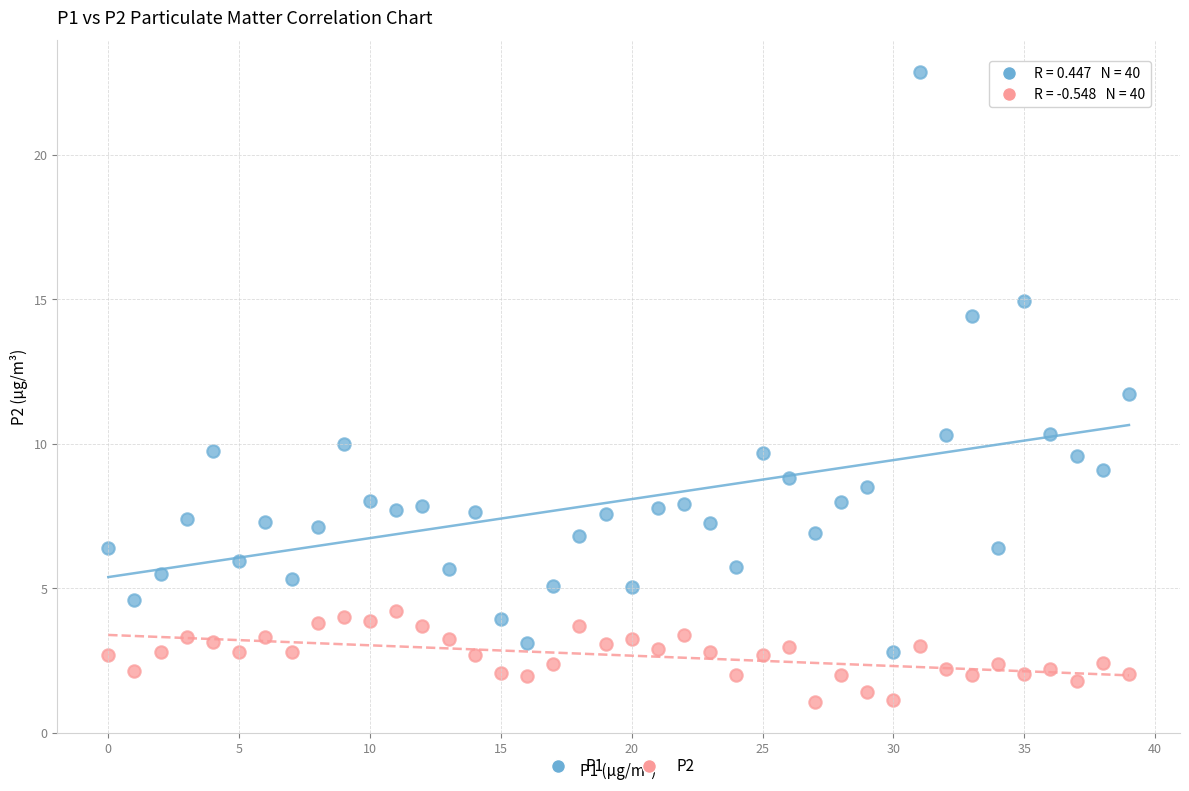

Which series reaches the minimum Y coordinate?

P2